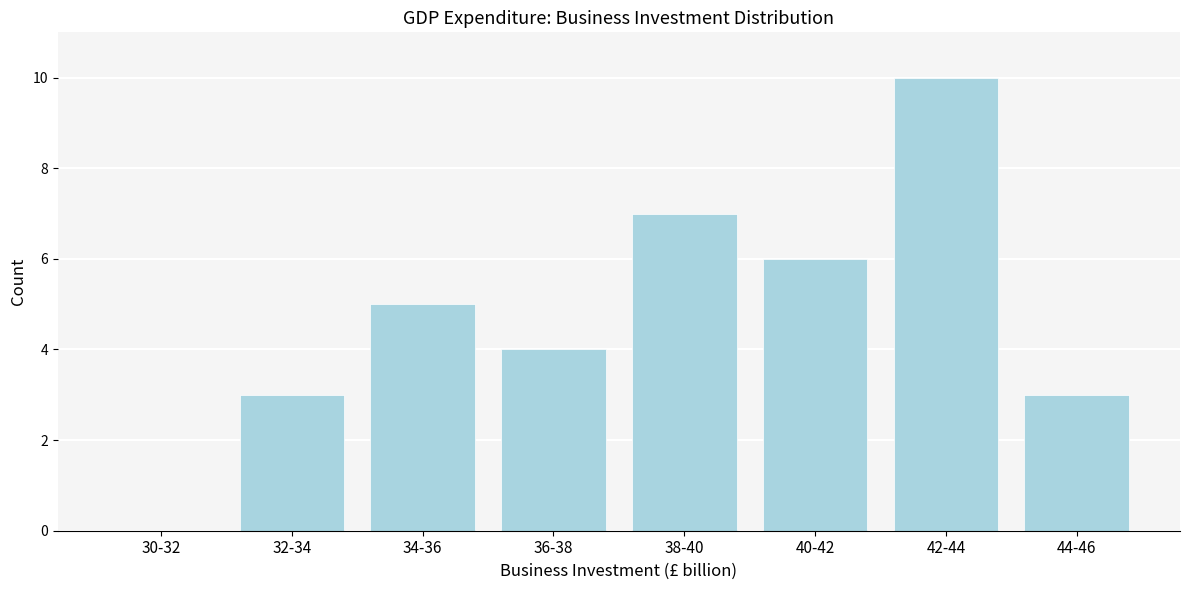

Reading left to right, extract all data points from this chart.

30-32=0	32-34=3	34-36=5	36-38=4	38-40=7	40-42=6	42-44=10	44-46=3